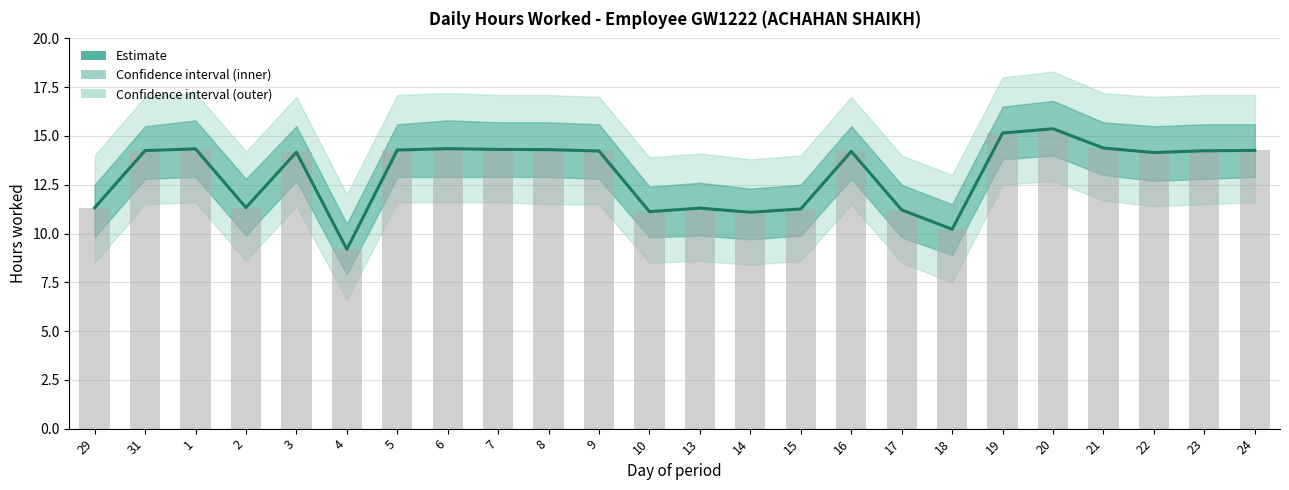

Rank the categories by value from highest to lowest.

20, 19, 21, 6, 1, 7, 8, 5, 24, 31, 23, 9, 16, 3, 22, 2, 29, 13, 15, 17, 10, 14, 18, 4